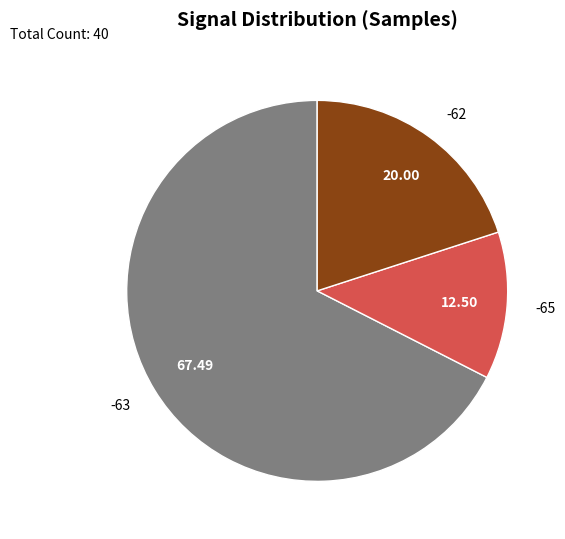

Rank the categories by value from highest to lowest.

-63, -62, -65